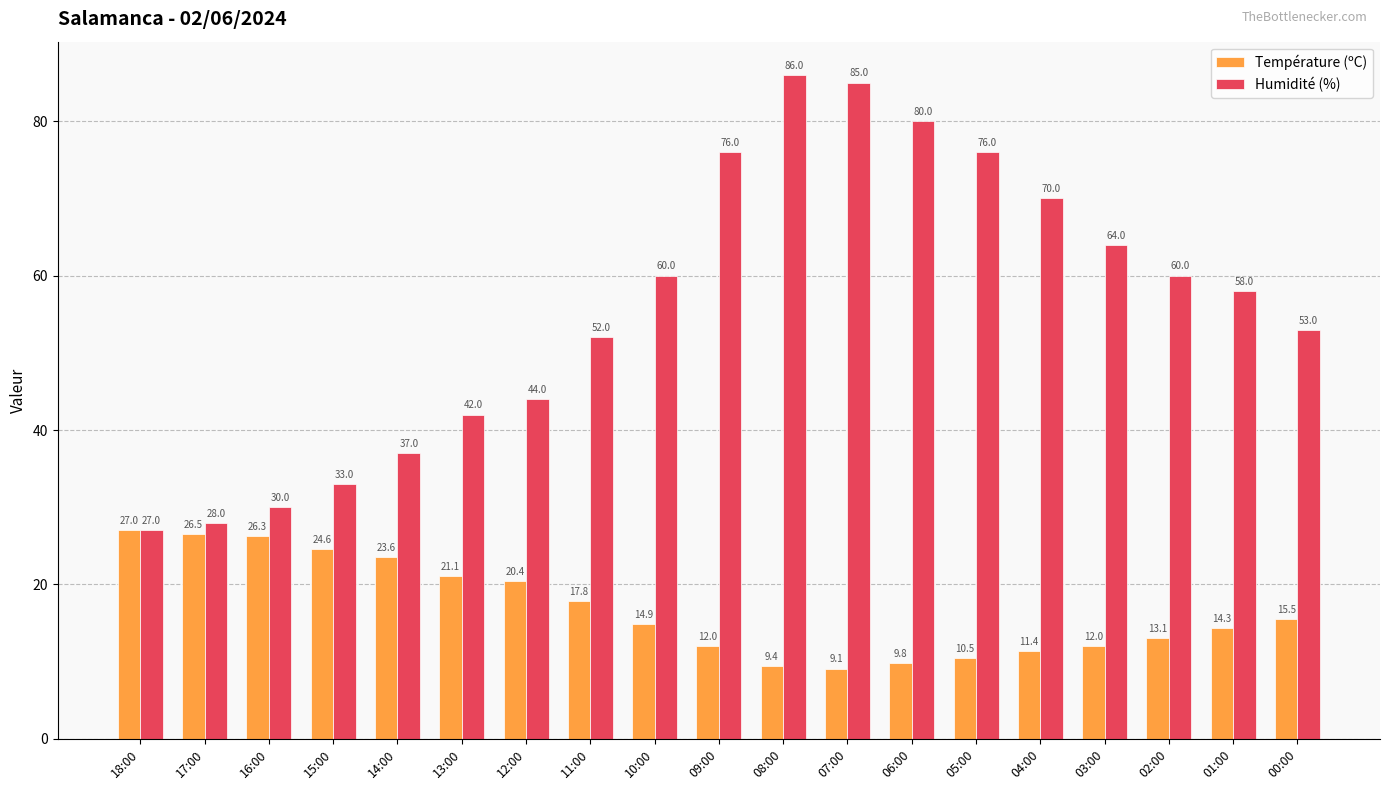

What is the difference between the highest and lowest values at 16:00?

3.7